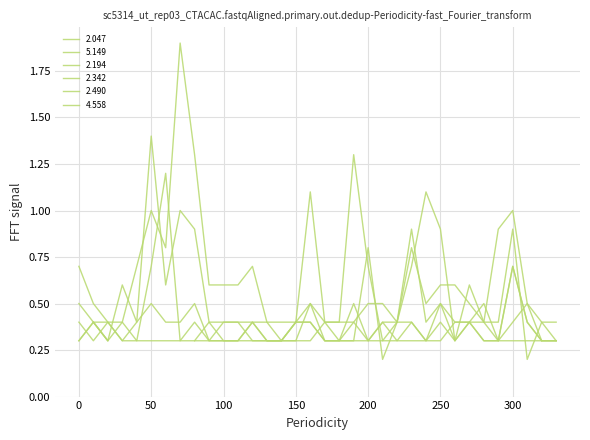

What is the highest value of the 5.149 series?

1.2